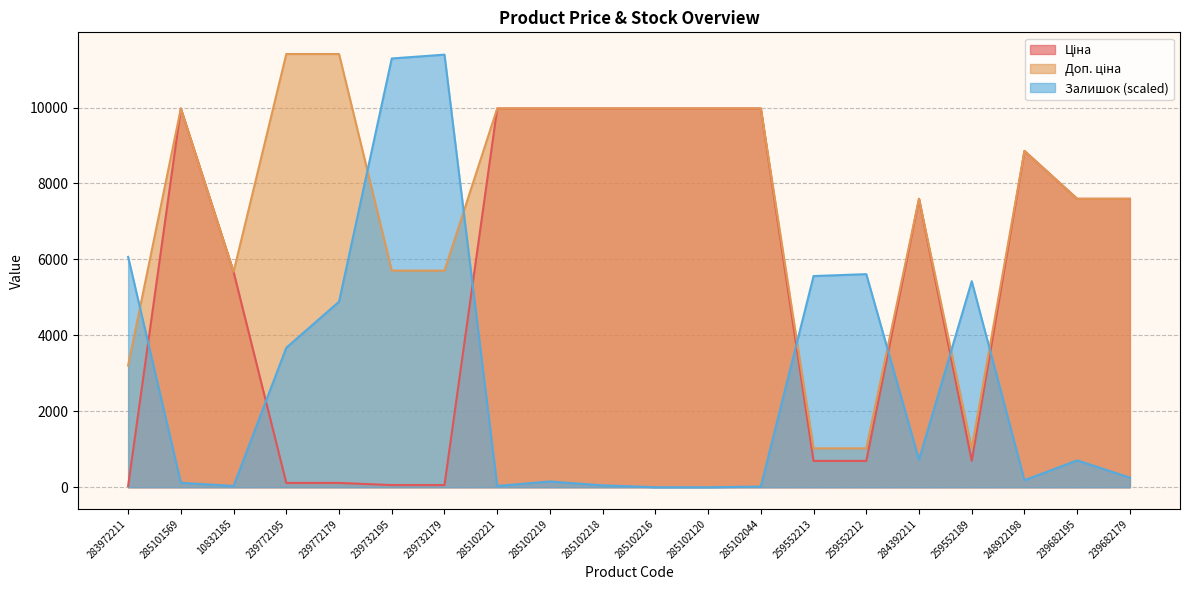

What is the sum of all Залишок values?

56190.5